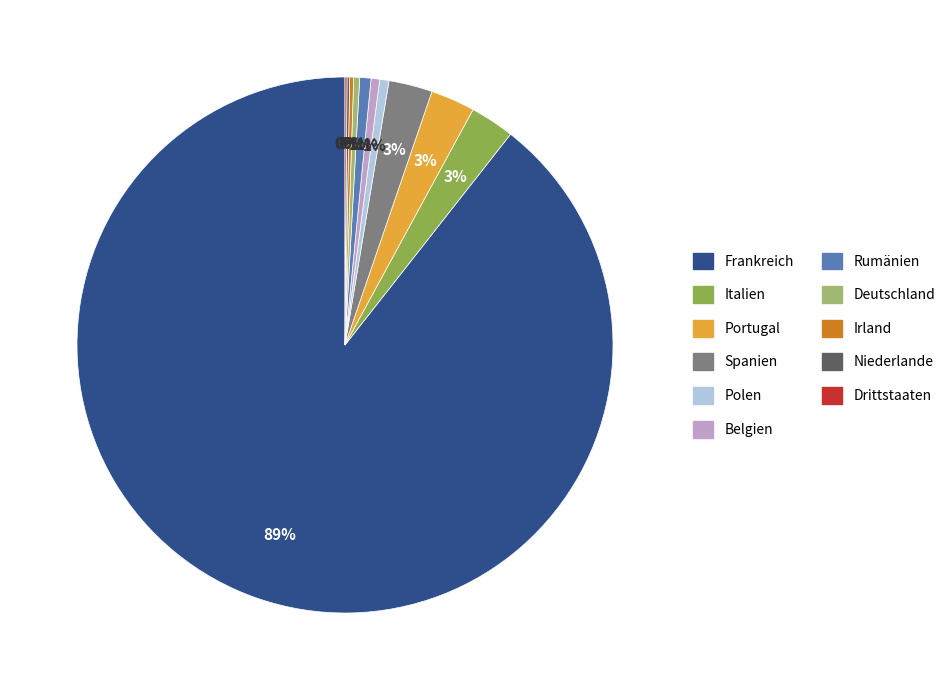

Which has a higher value, Portugal or Frankreich?

Frankreich